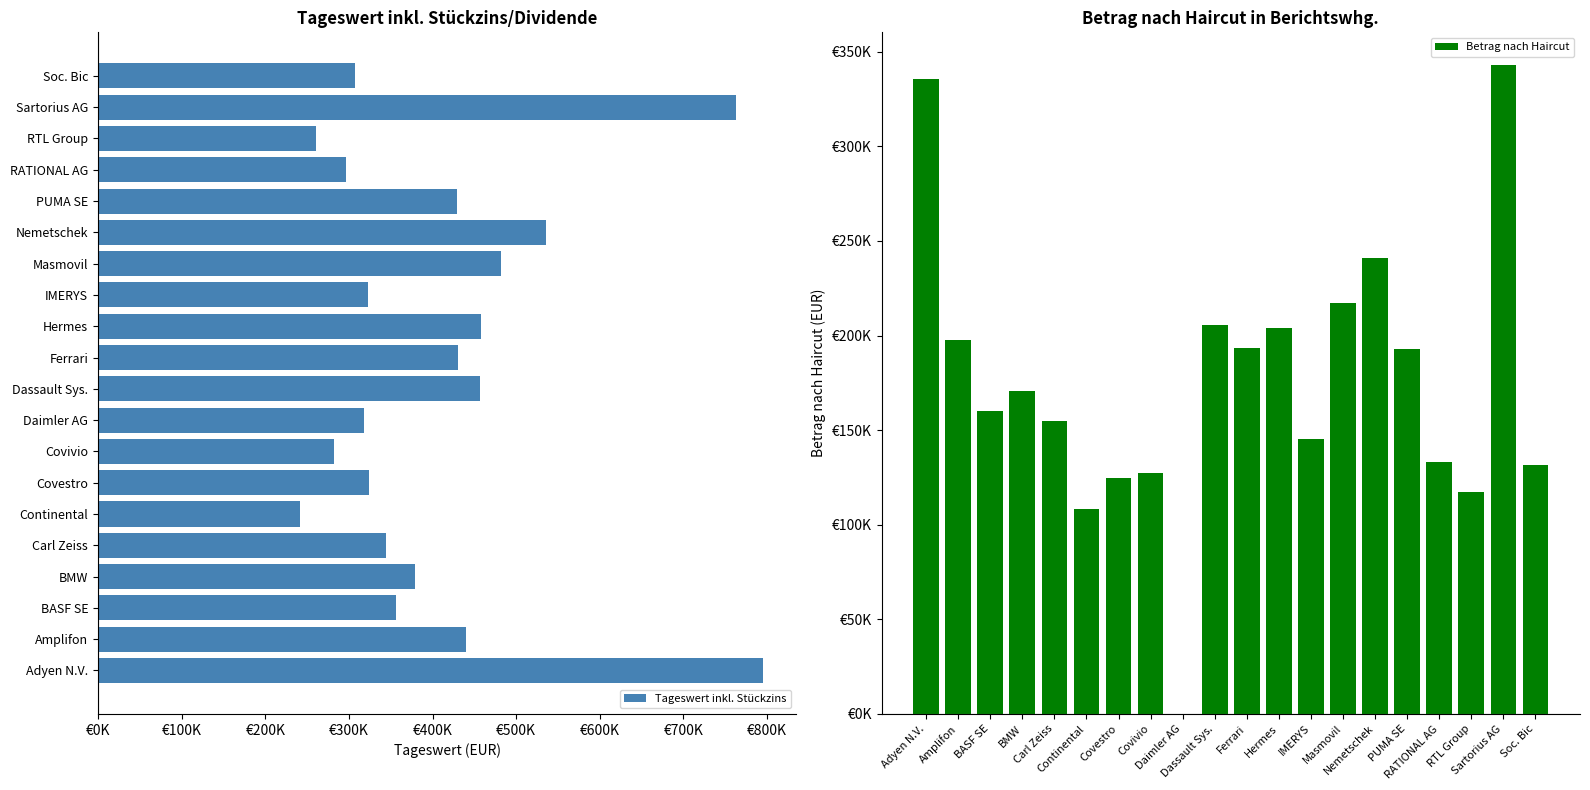

True or false: Betrag nach Haircut has a value of 159225.0 at Daimler AG.

False